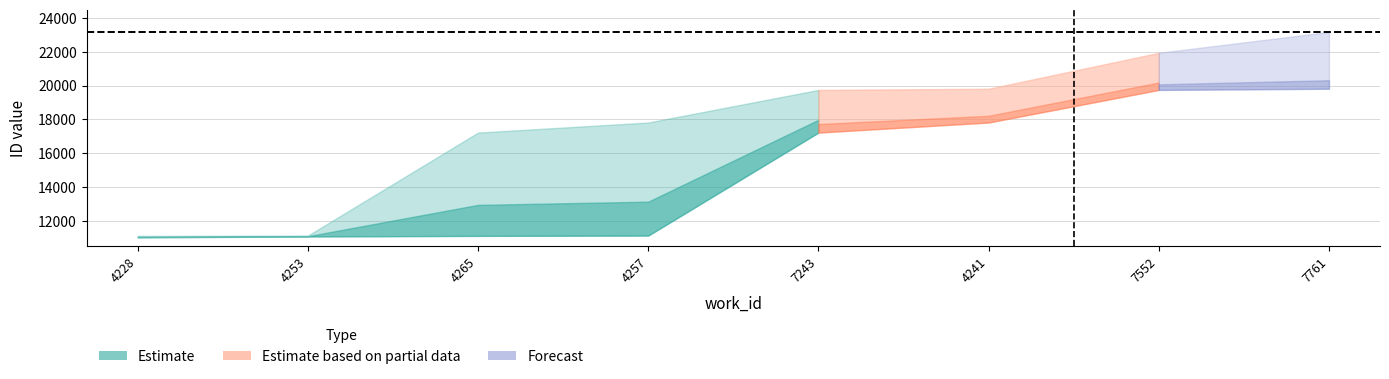

List the labels in order of lower value, smallest first.

4228, 4253, 4265, 4257, 7243, 4241, 7552, 7761